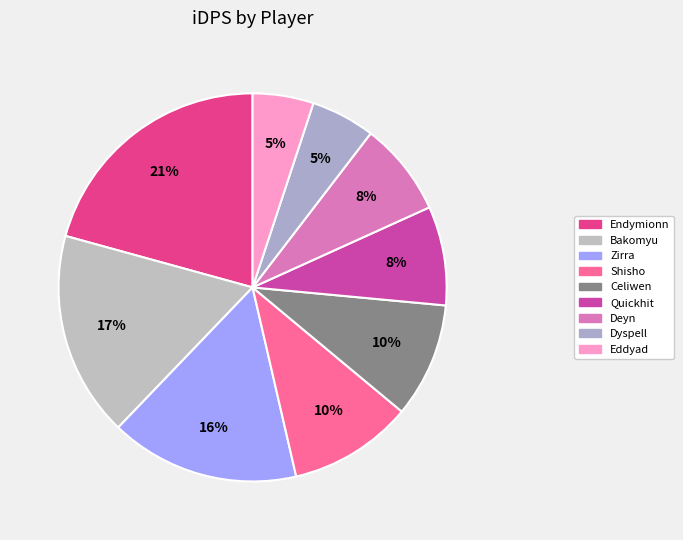

Which slice is the largest?

Endymionn